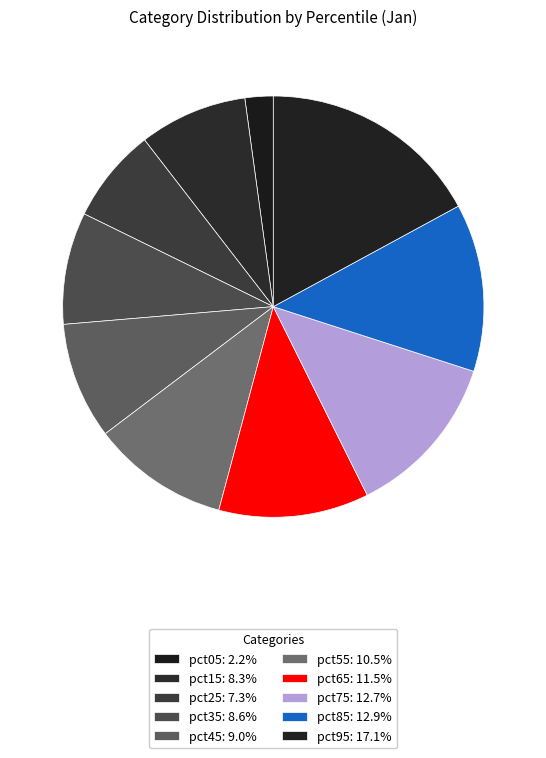

Count the number of slices in the pie.

10